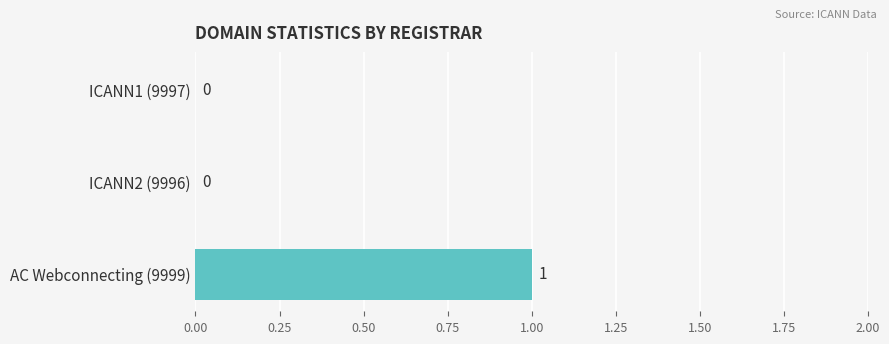

Reading top to bottom, what are all the values shown in this chart?

ICANN1 (9997)=0	ICANN2 (9996)=0	AC Webconnecting (9999)=1